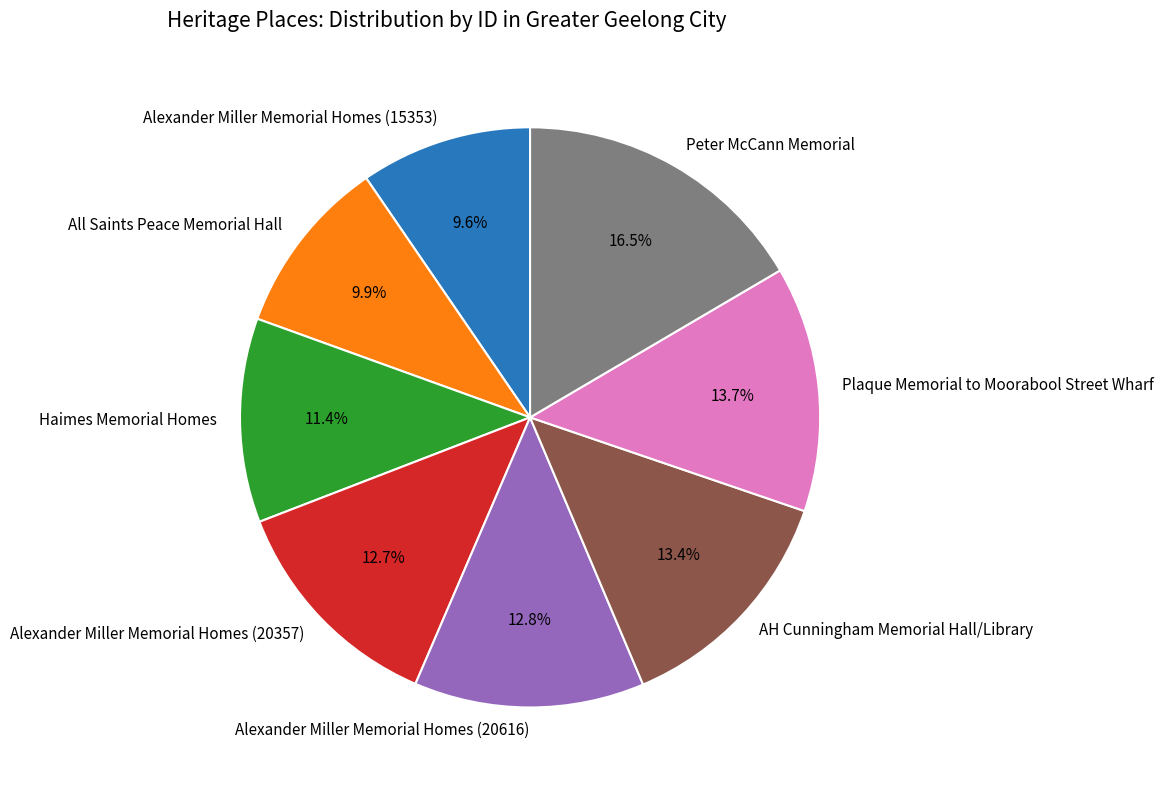

To the nearest percent, what is the average slice percentage?

12%